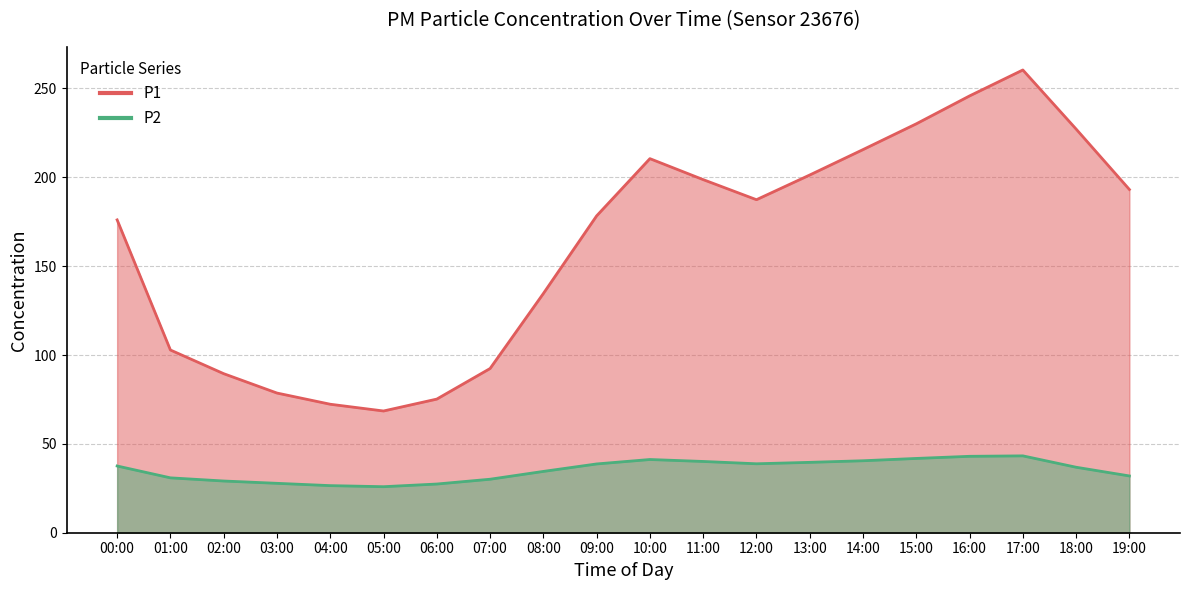

The value of P1 at 09:00 is 99.5. True or false?

False